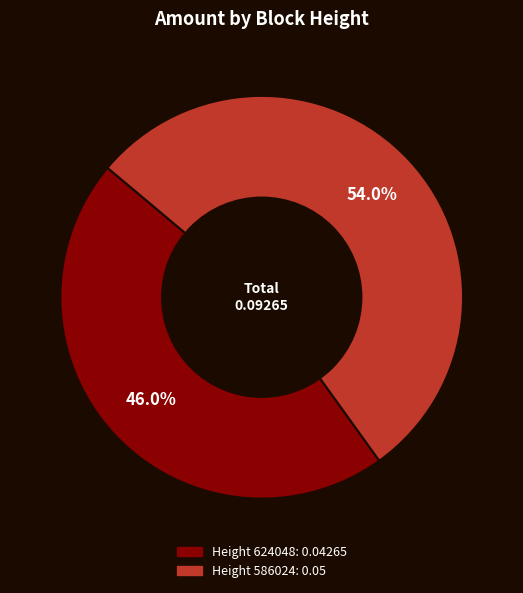

True or false: Height 586024 accounts for 40% of the total.

False